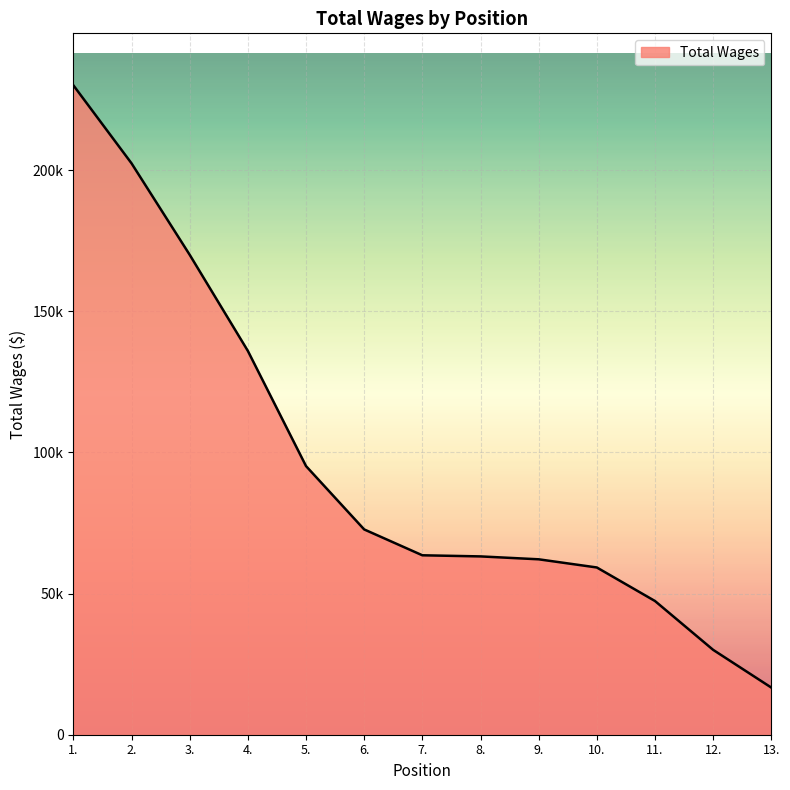

Reading left to right, what are all the values shown in this chart?

230109	202454	170046	135994	95187	72739	63578	63181	62155	59260	47377	30069	16704